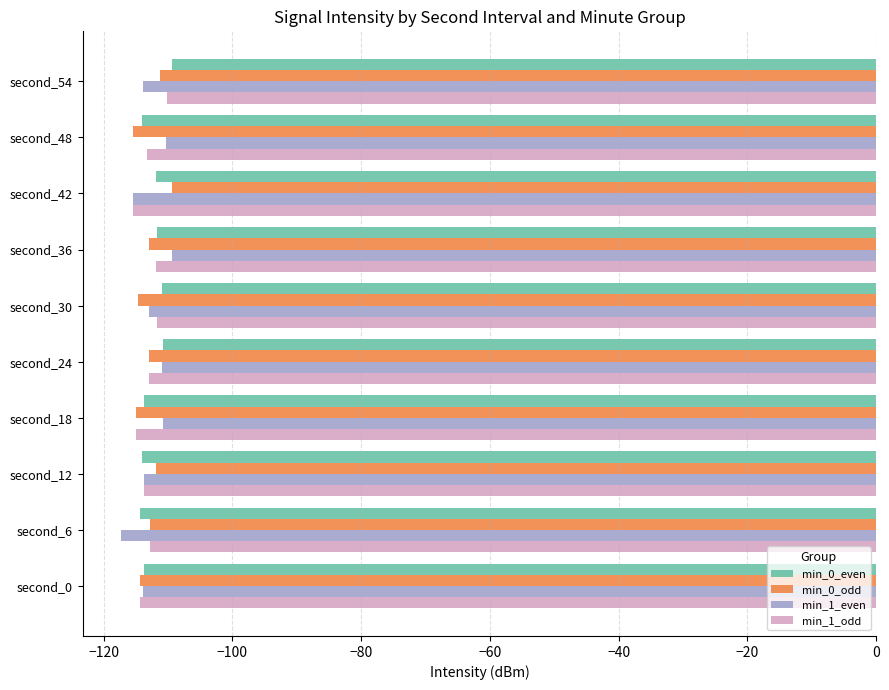

How many categories are shown in the chart?

10